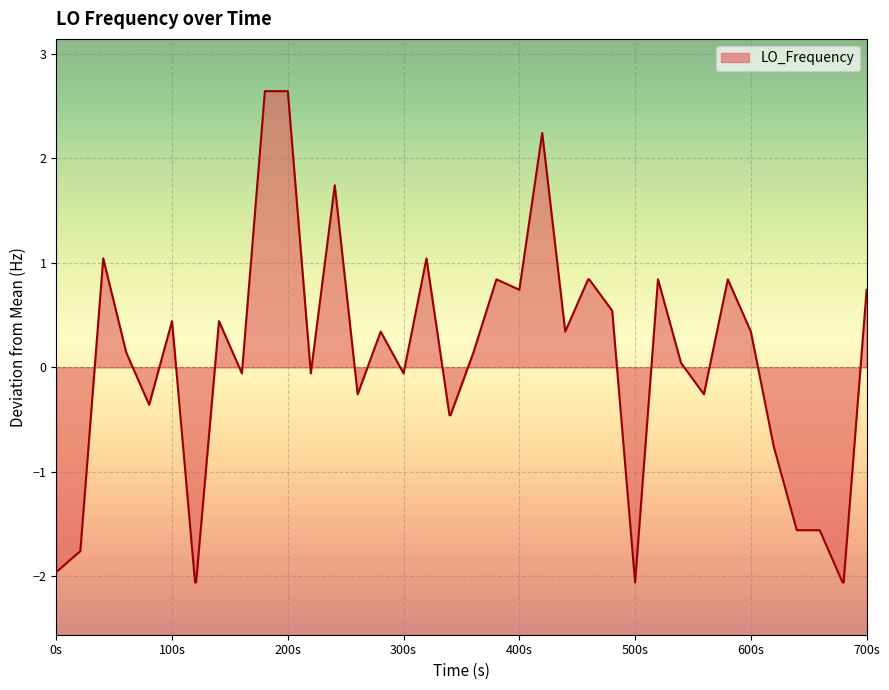

How many values exceed 0?

22